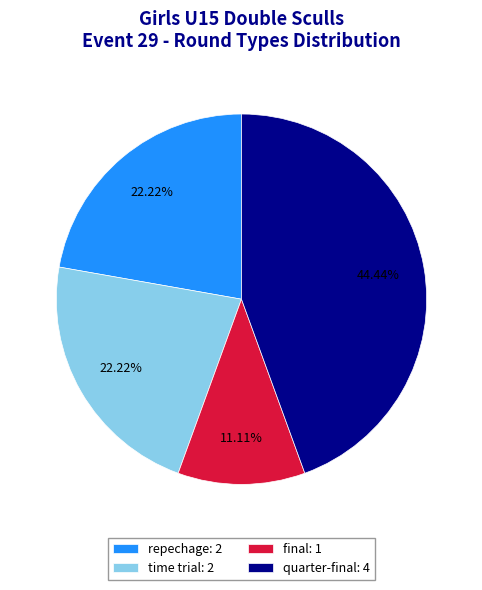

Combined, do quarter-final: 4 and time trial: 2 account for over 50%?

Yes